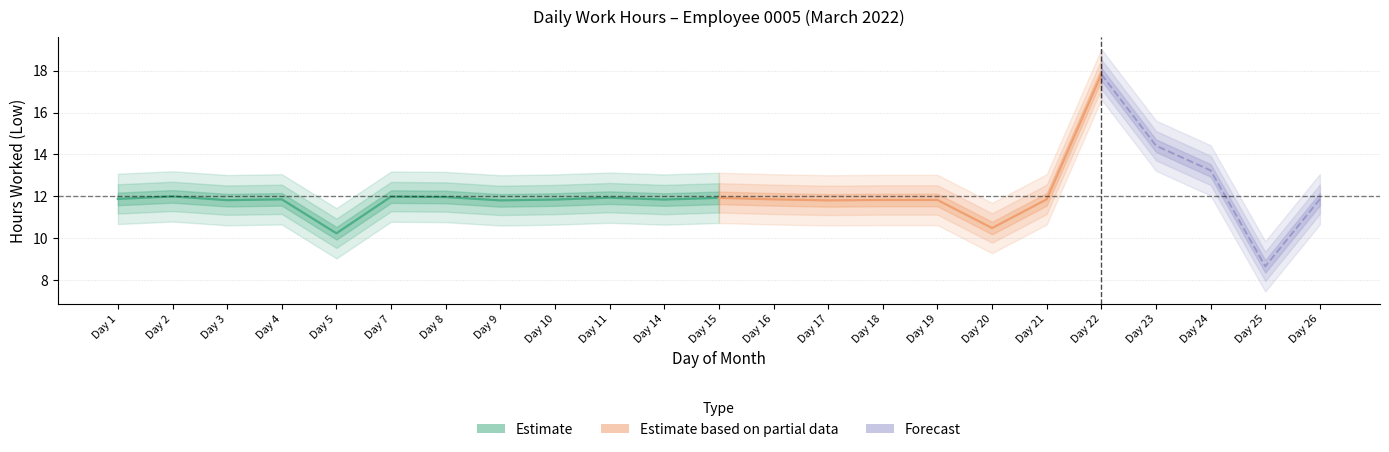

True or false: Low has more than 1 points higher than both neighbors.

True